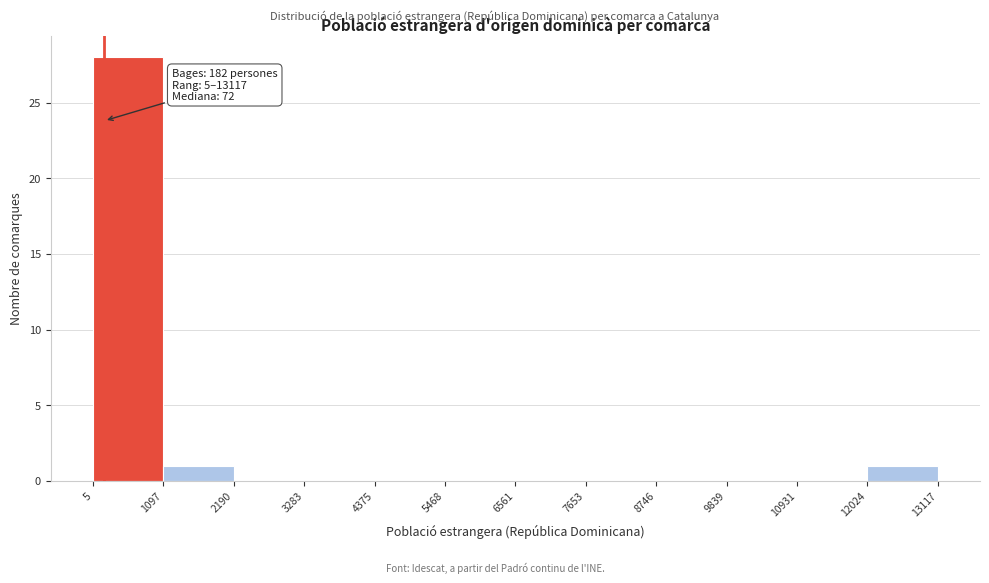

Which range on the x-axis has the tallest bar?

5 to 1097